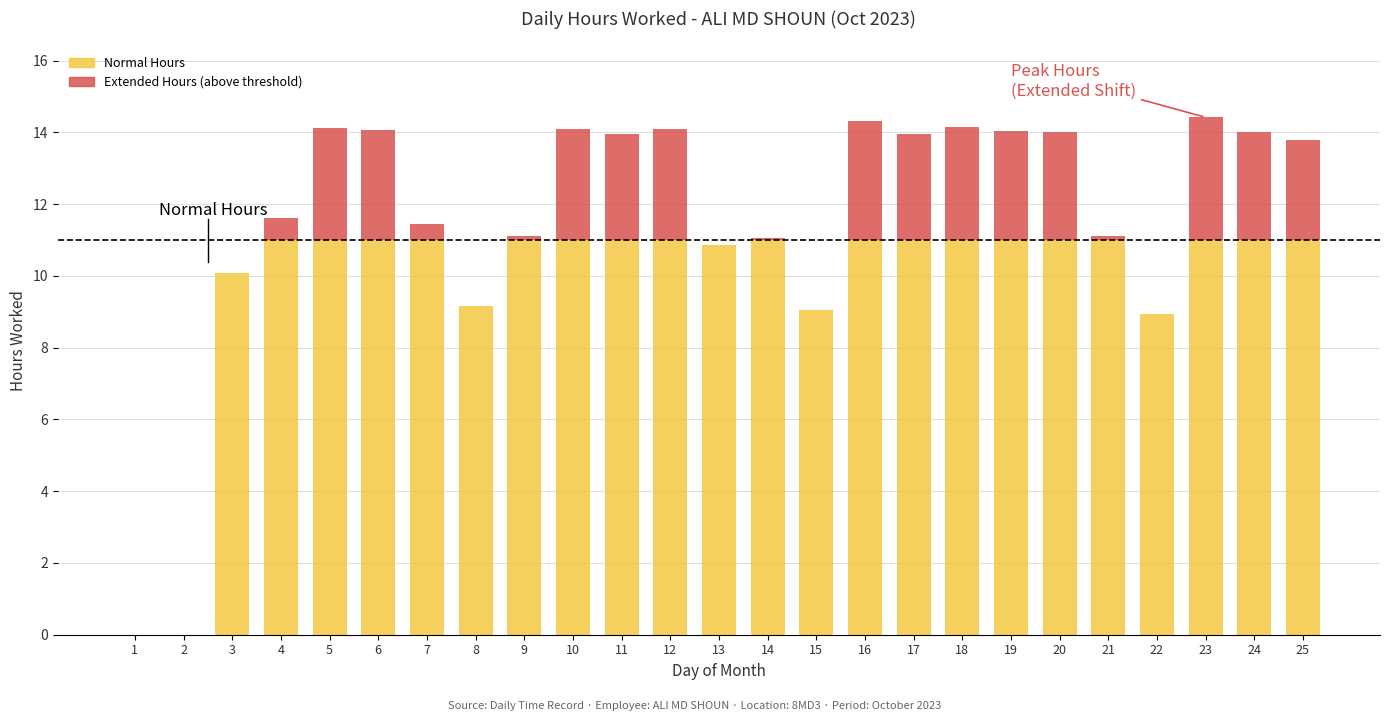

What is the total value across all series at 10?

14.1